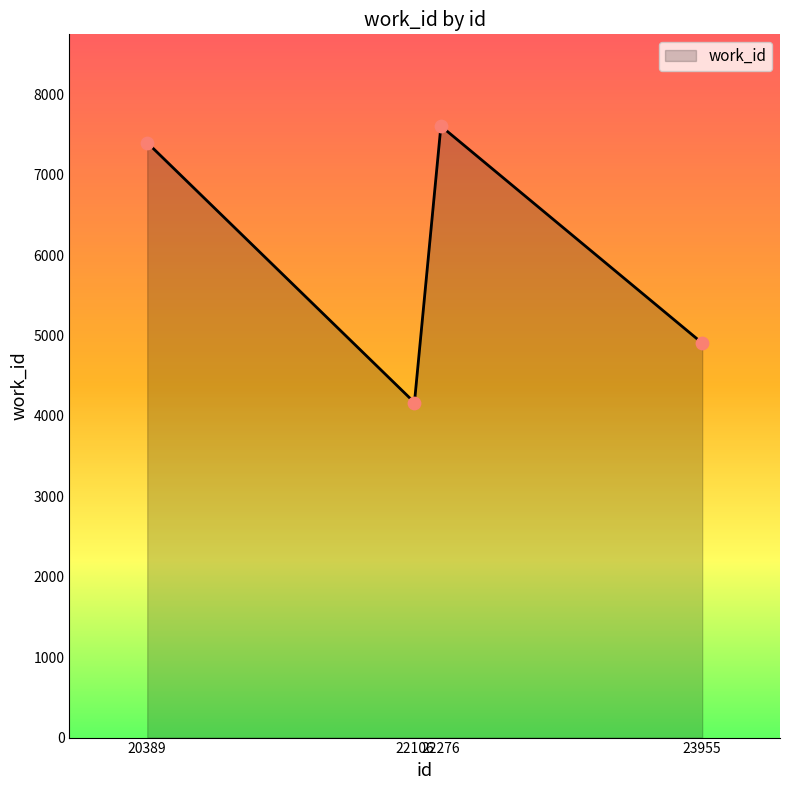

Approximately how many times larger is the value at 23955 compared to 22106?

1.2